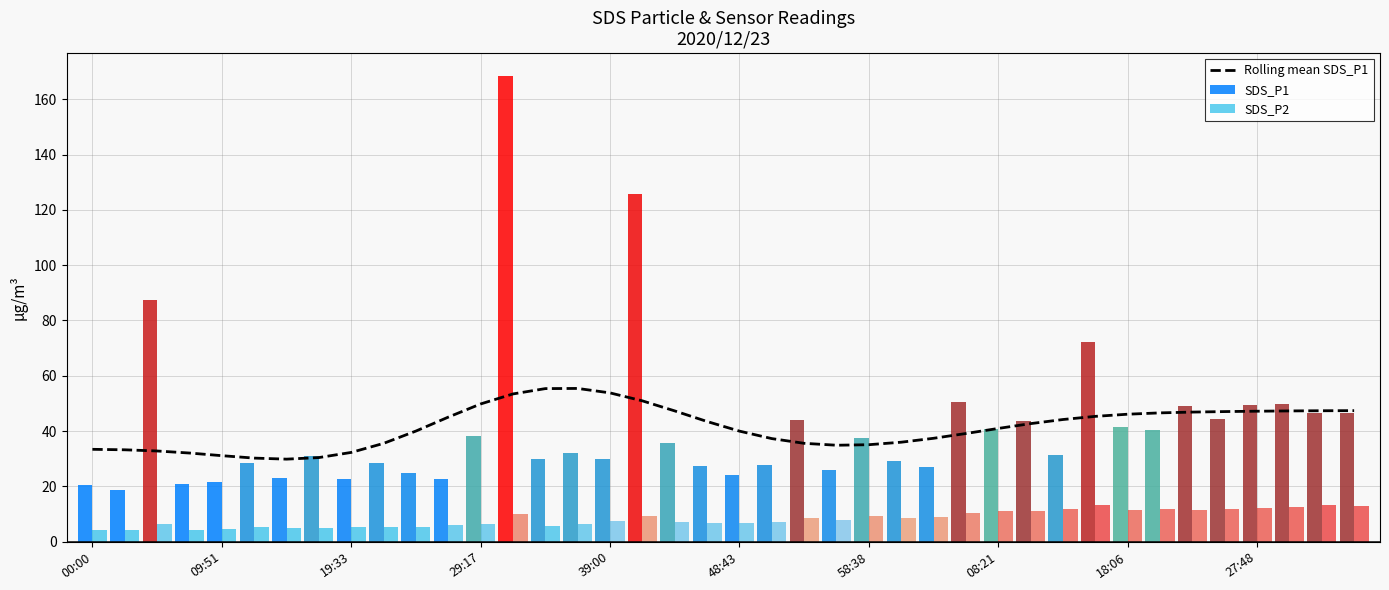

What is the highest value of the SDS_P2 series?

13.4